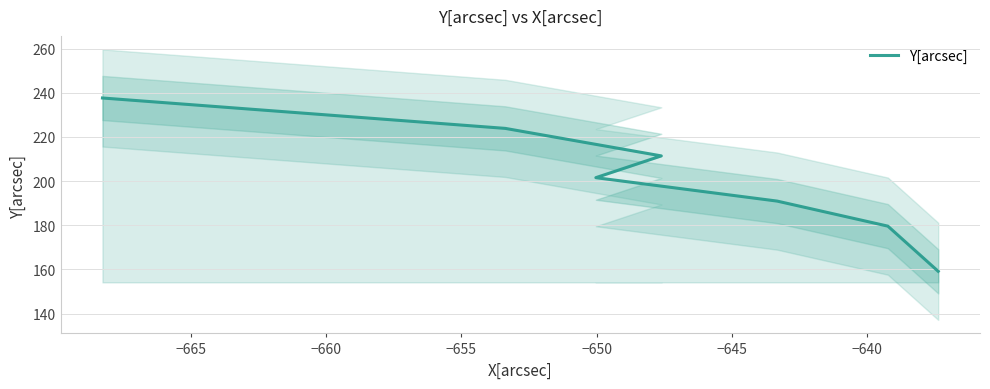

What is the smallest value displayed?

159.1